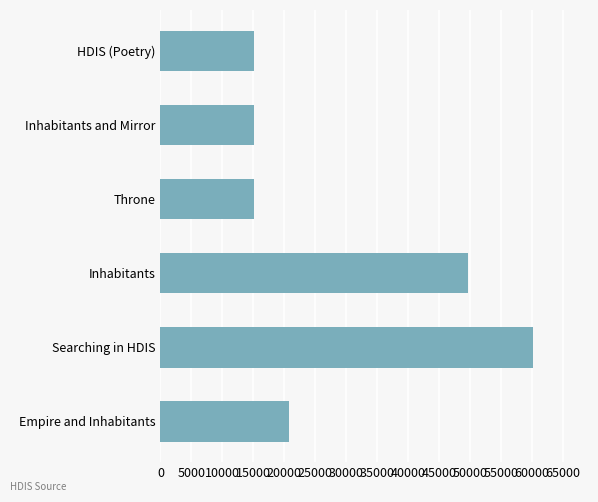

What is the smallest value displayed?

15036